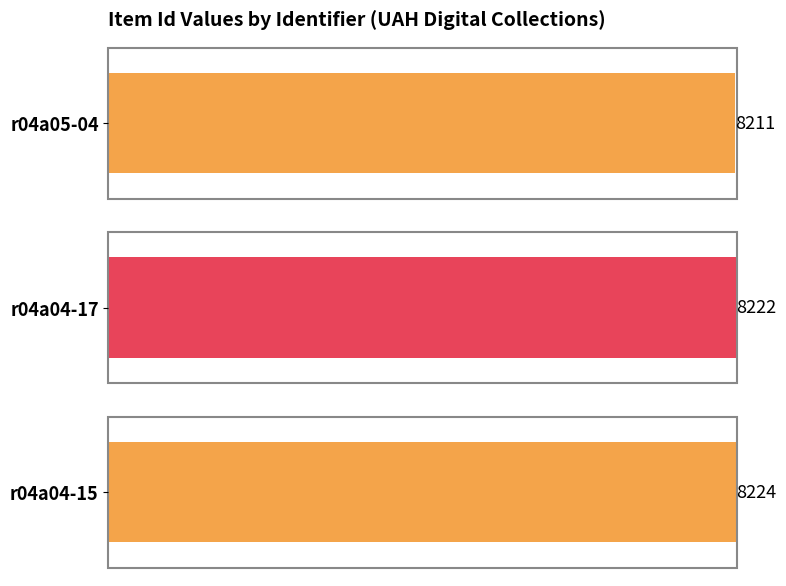

How many data points are above 8222?

1